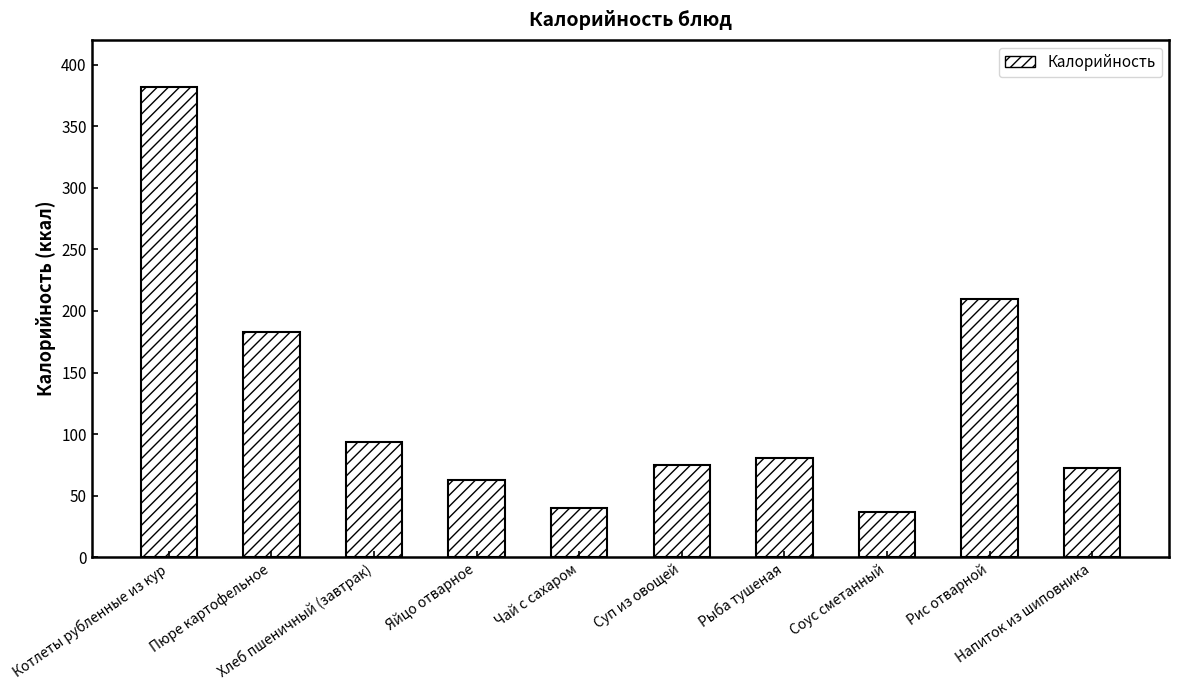

What is the greatest value displayed?

382.0